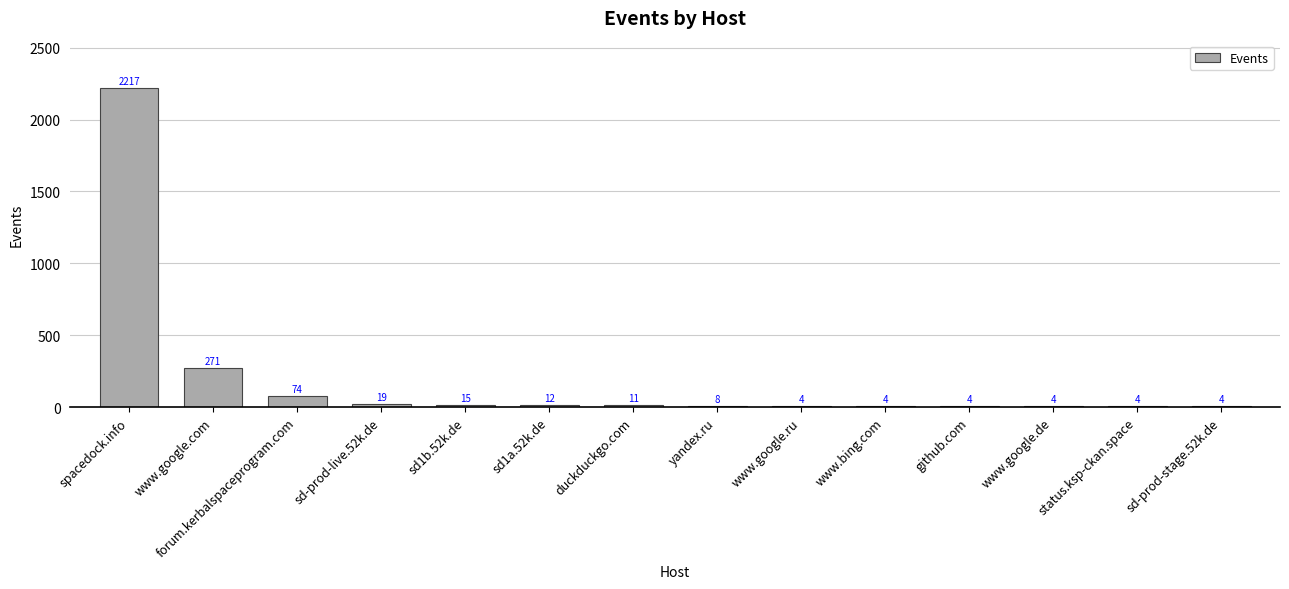

What is the change in value from yandex.ru to www.google.de?

-4